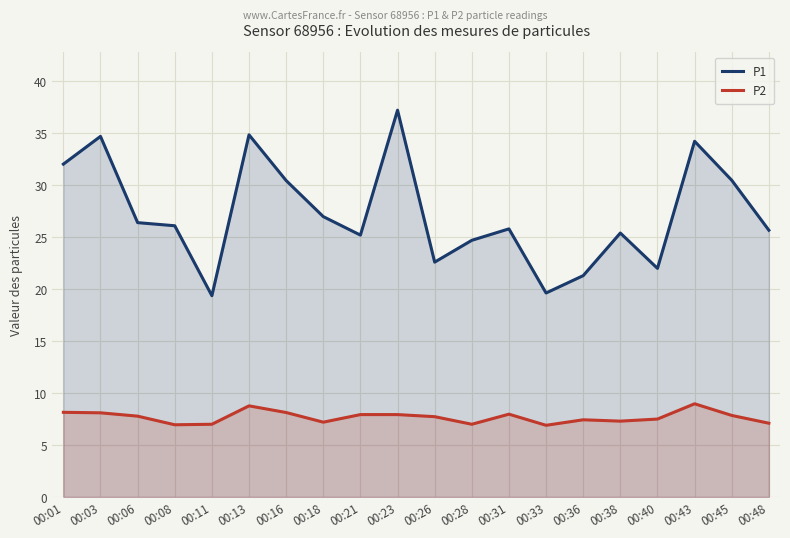

Does the chart display data point markers on the line(s)?

No